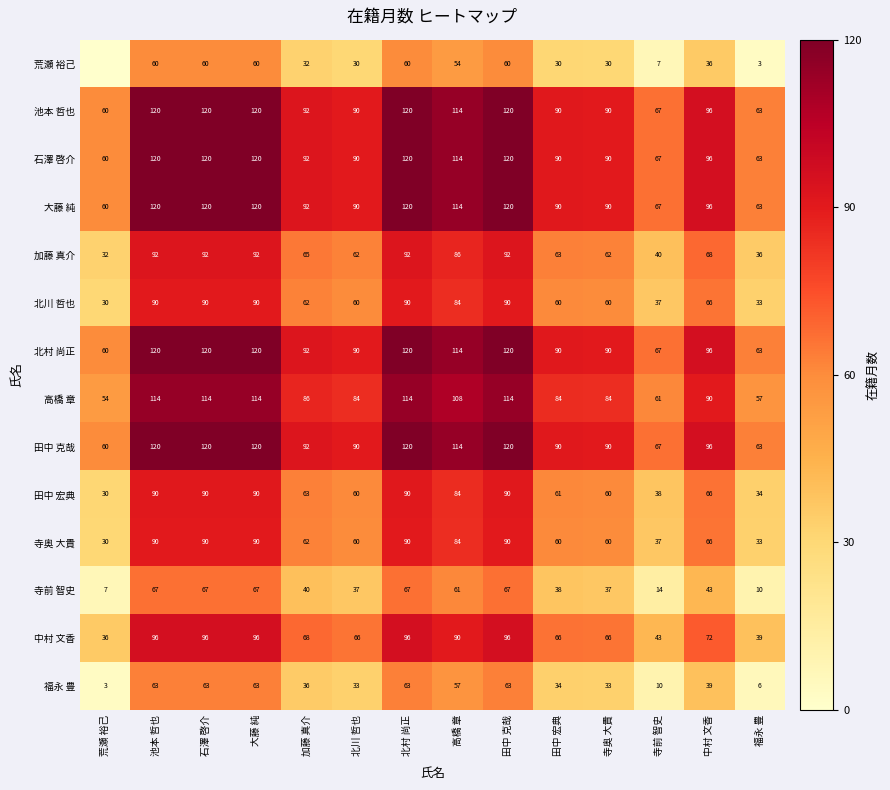

Which label corresponds to the smallest value in the chart?

荒瀬 裕己